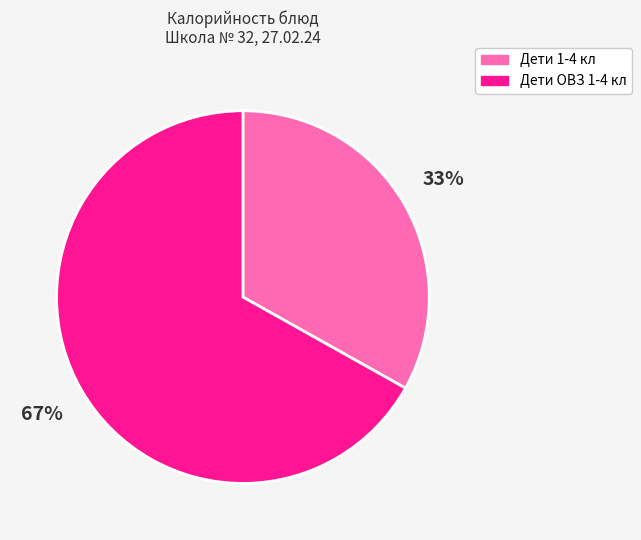

Between Дети ОВЗ 1-4 кл and Дети 1-4 кл, which is larger?

Дети ОВЗ 1-4 кл